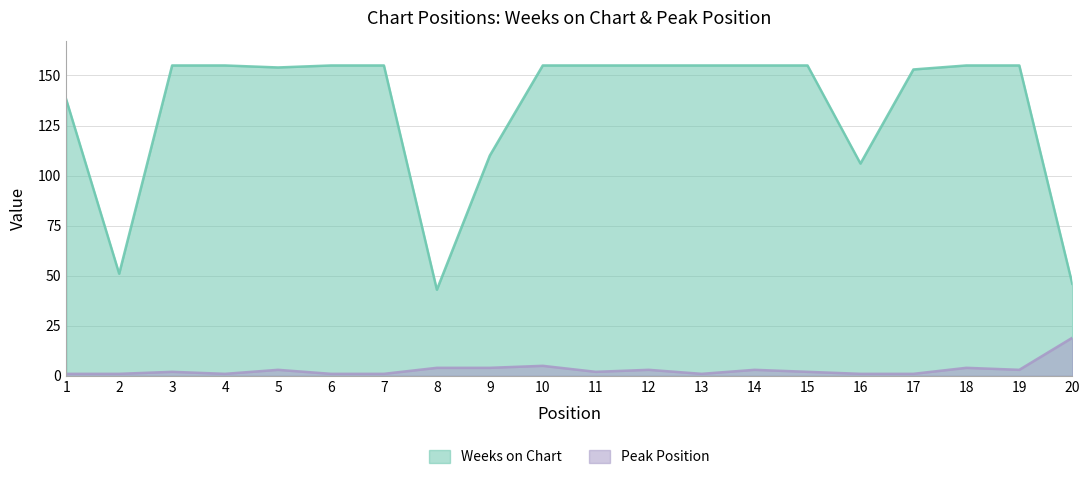

True or false: Weeks on Chart and Peak Position intersect in this chart.

False